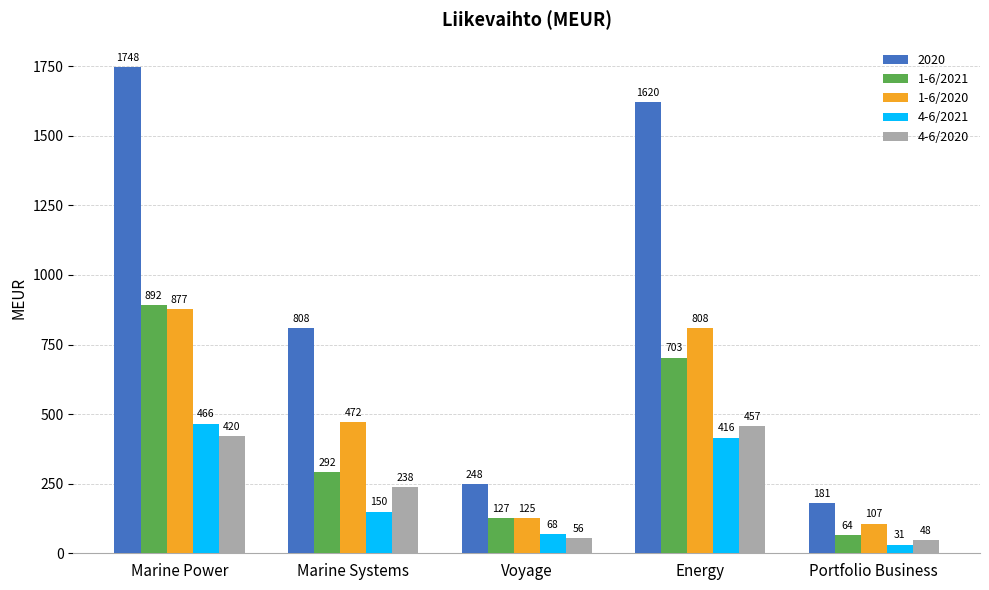

What is the average value of the 4-6/2021 series?

226